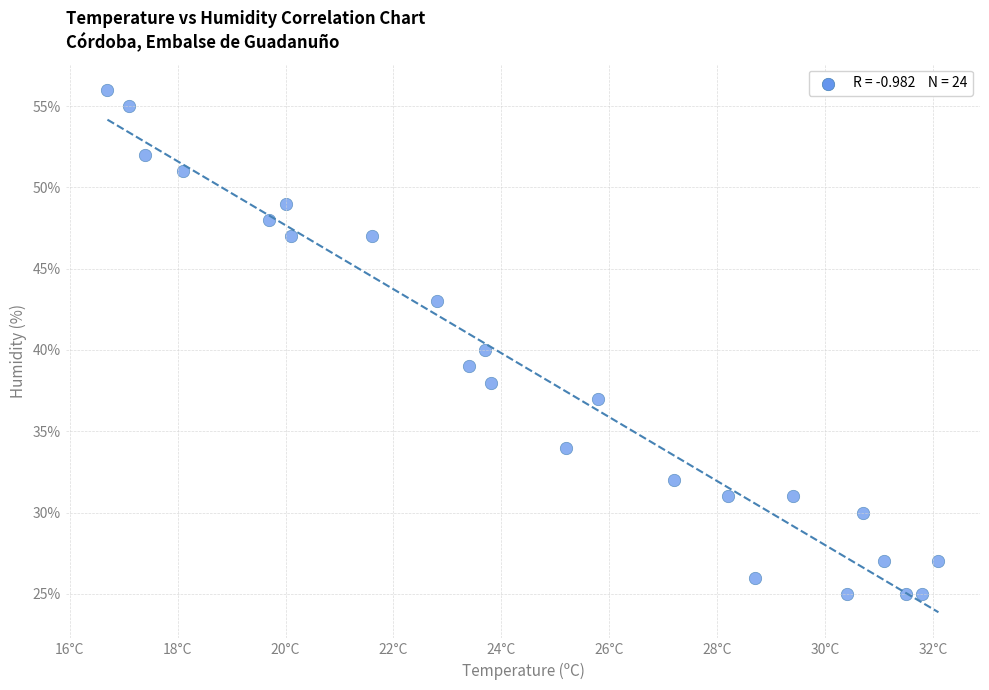

What is the range of Y values (max minus min)?

31